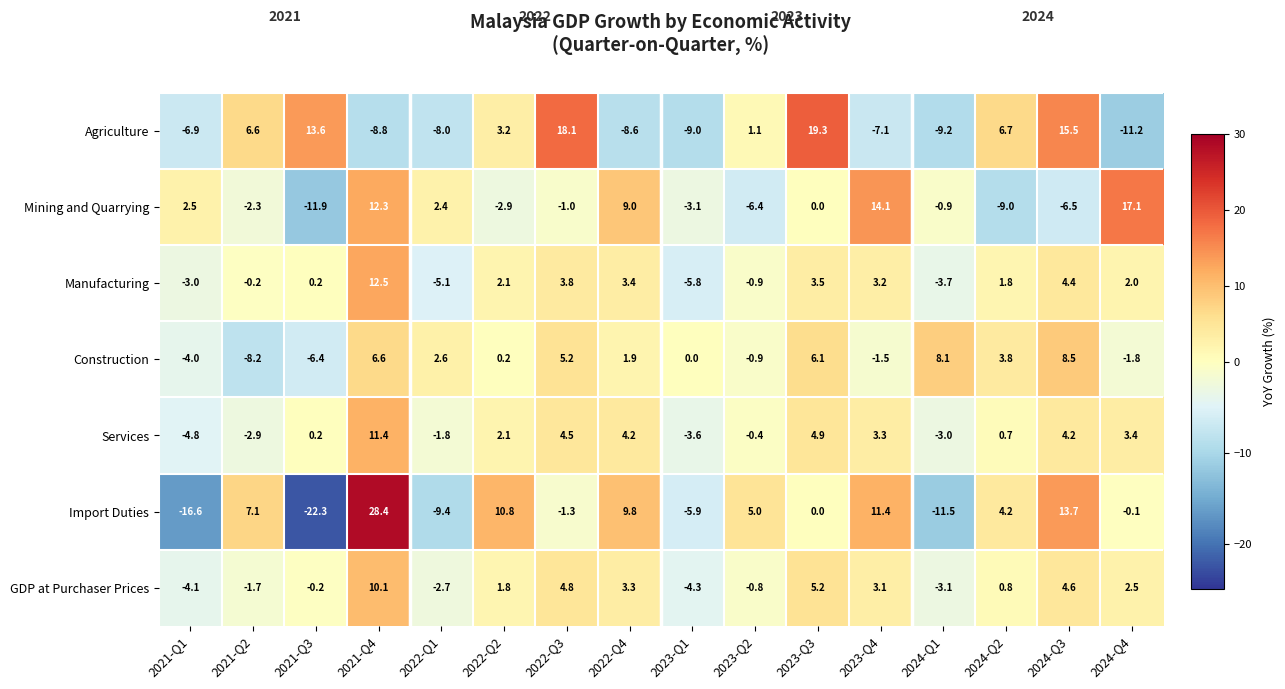

Which series changed the most between 2021-Q2 and 2024-Q1?

Import Duties